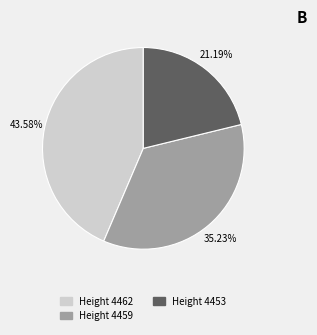

Is there any slice that represents more than half of the pie?

No